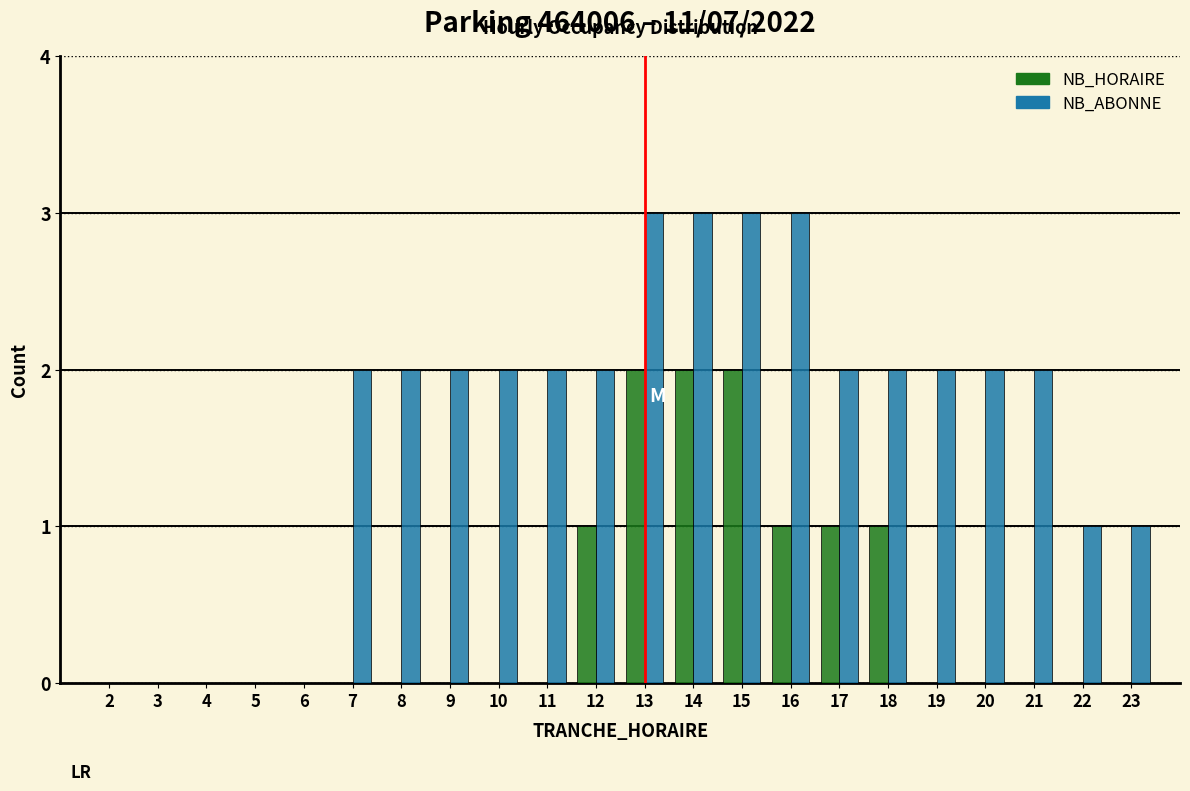

Is it true that NB_HORAIRE equals -1 at 8?

False